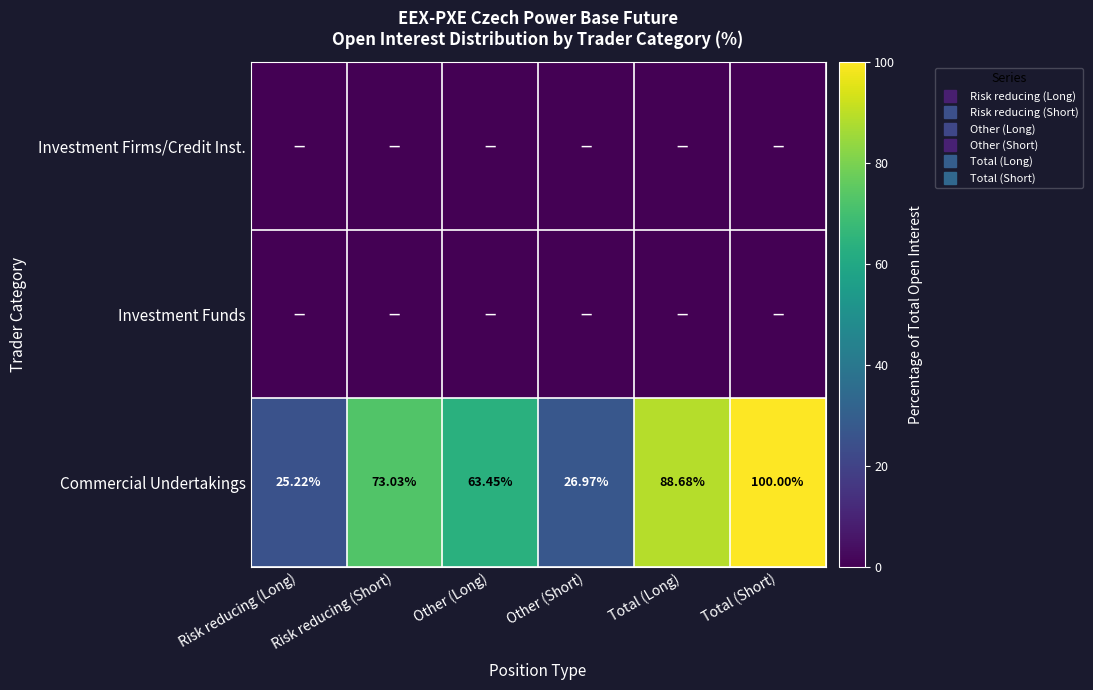

The Commercial Undertakings series shows 102.5 at Risk reducing (Short). True or false?

False